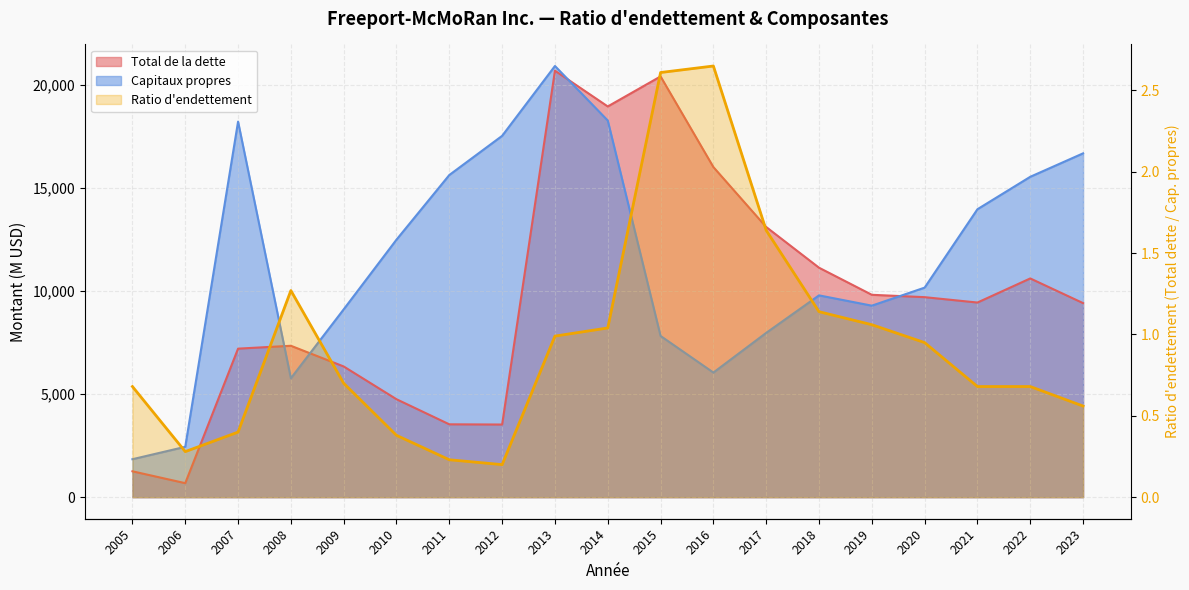

What is the sum of the values at 2013 and 2021?

1.7